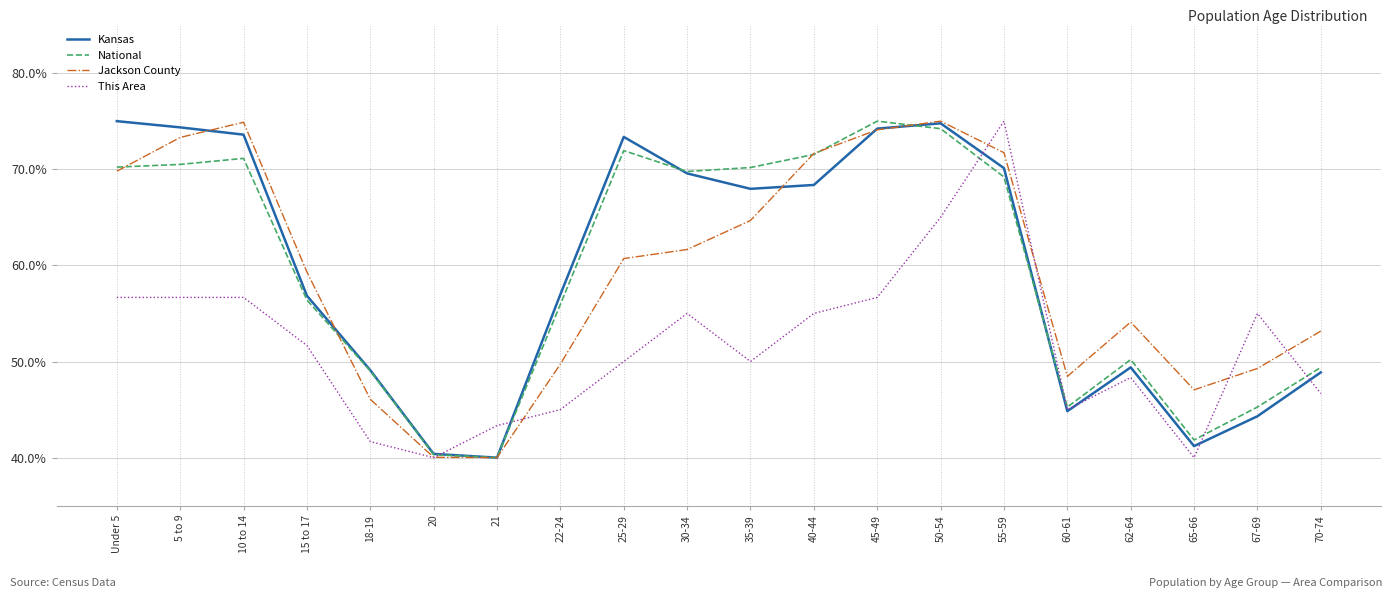

Where is National nearest to the value 57?

15 to 17